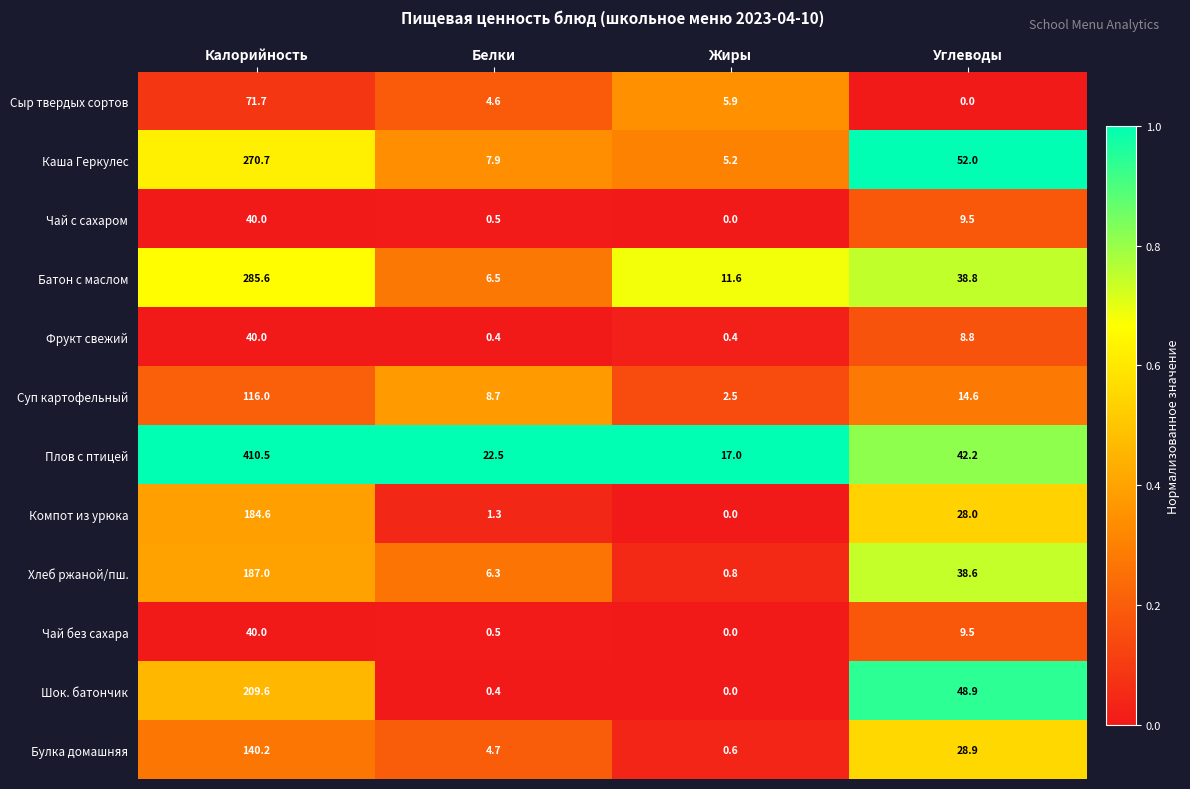

How many data points does each series have?

4